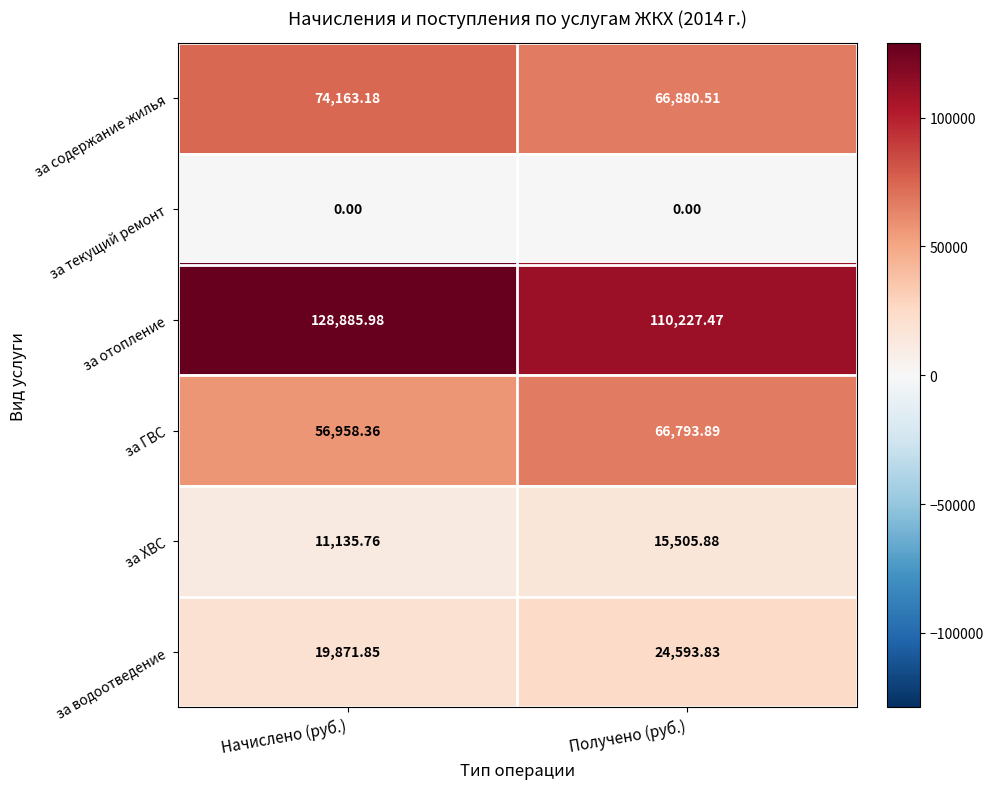

Which series has the widest spread of values?

за отопление